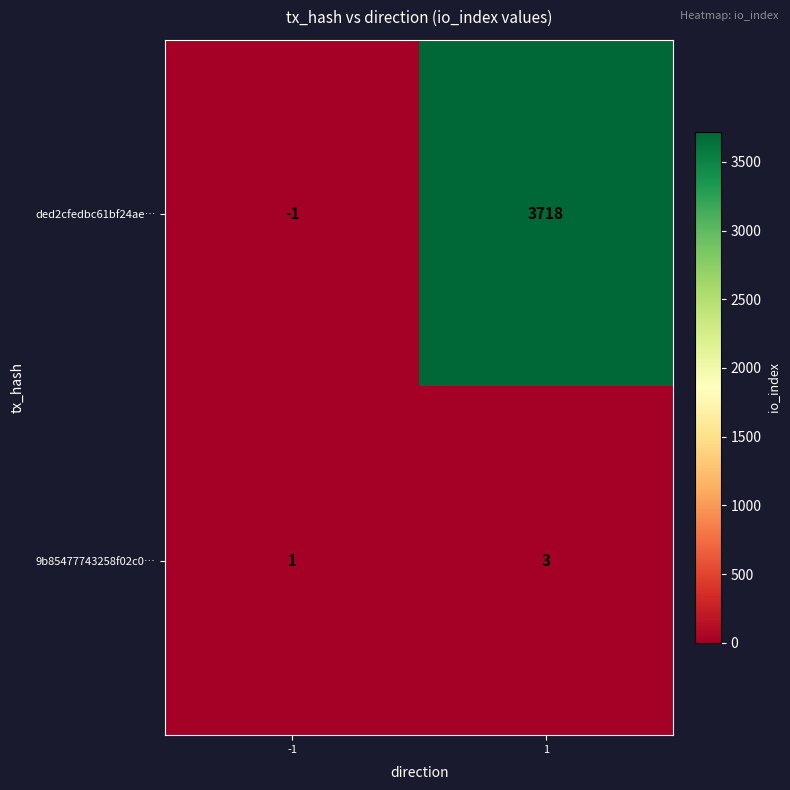

Which series has the largest range (max minus min)?

ded2cfedbc61bf24ae…